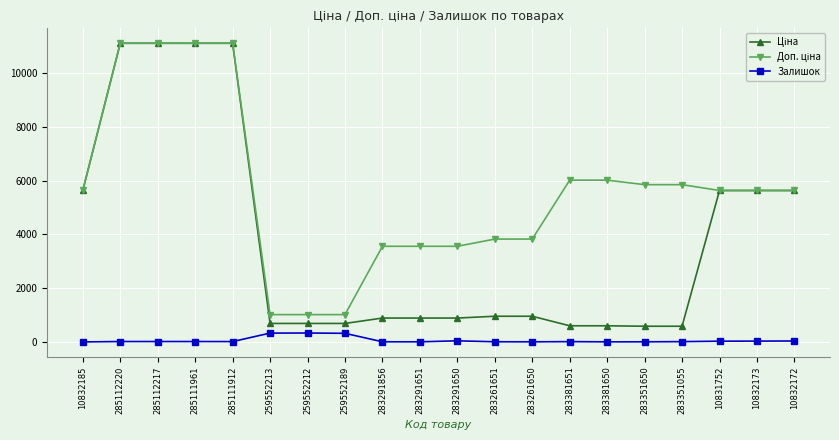

What is the highest value of the Залишок series?

333.0